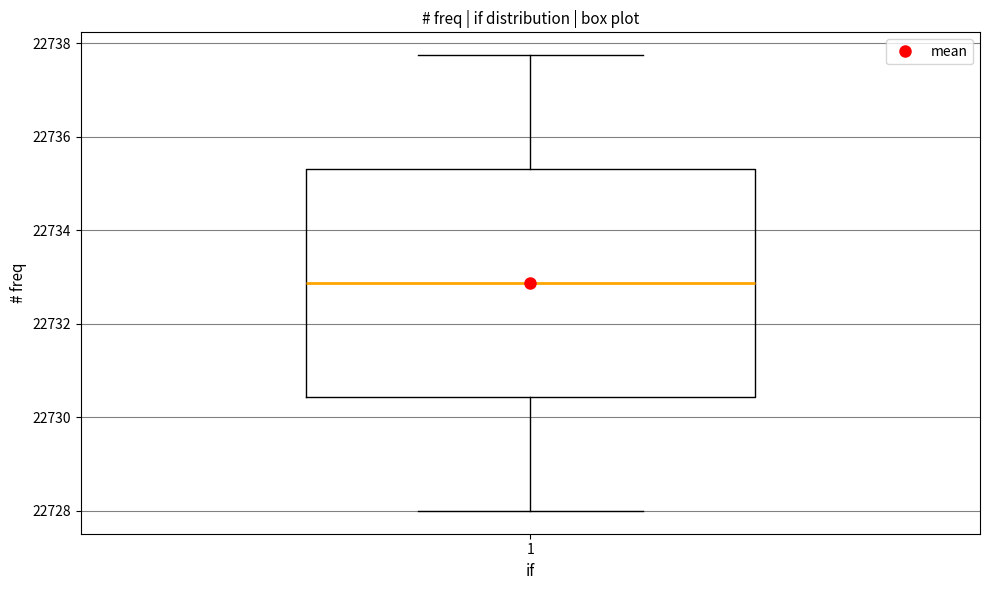

Read this box plot against the y-axis: the position of the median line, the range covered by the box, and the ends of both whiskers. The values are not printed on the chart, so give them approximately, as read against the axis.

median 22732.8, box 22730.4 to 22735.4, whiskers 22728.0 to 22737.8